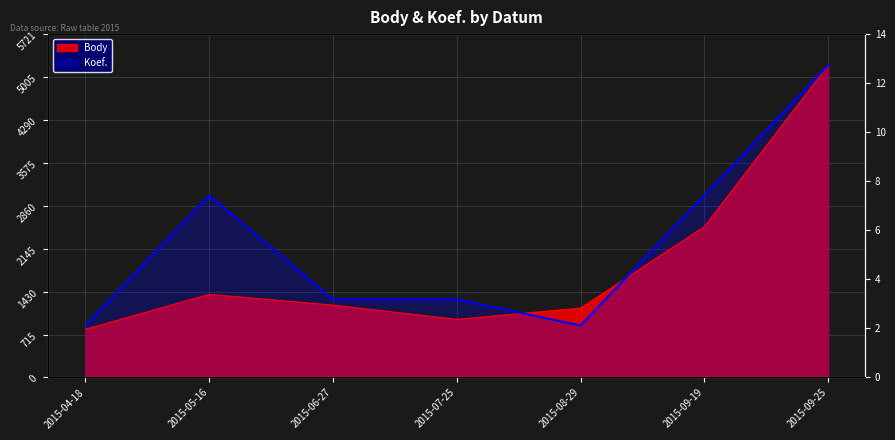

How many data points does each series have?

7